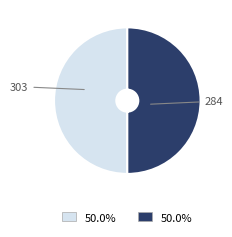

Combined, do 303 and 284 account for over 50%?

Yes